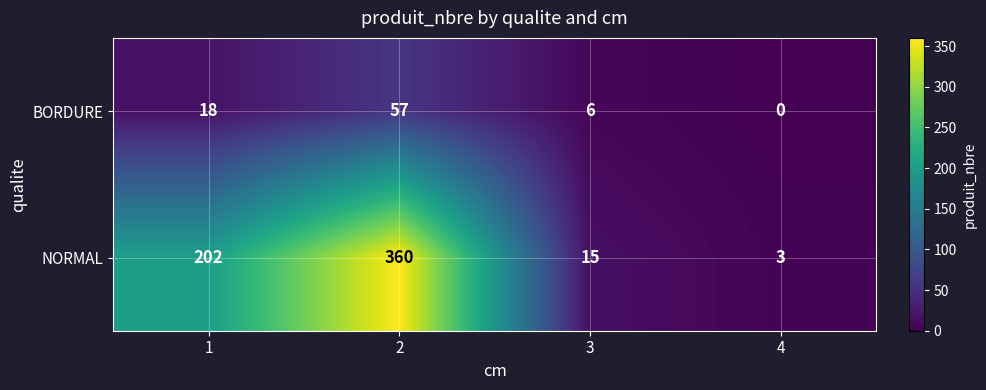

Reading right to left, what are all the values shown in this chart?

BORDURE: 0	6	57	18
NORMAL: 3	15	360	202